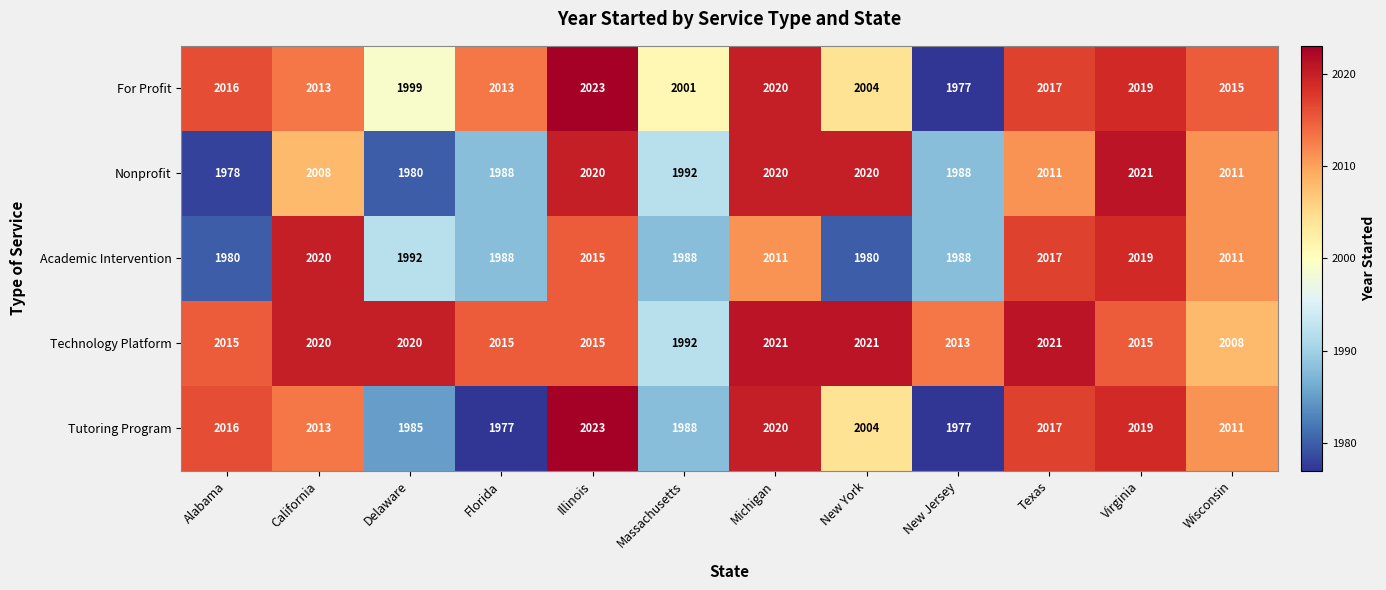

What is the difference between the Tutoring Program values at Michigan and New York?

16